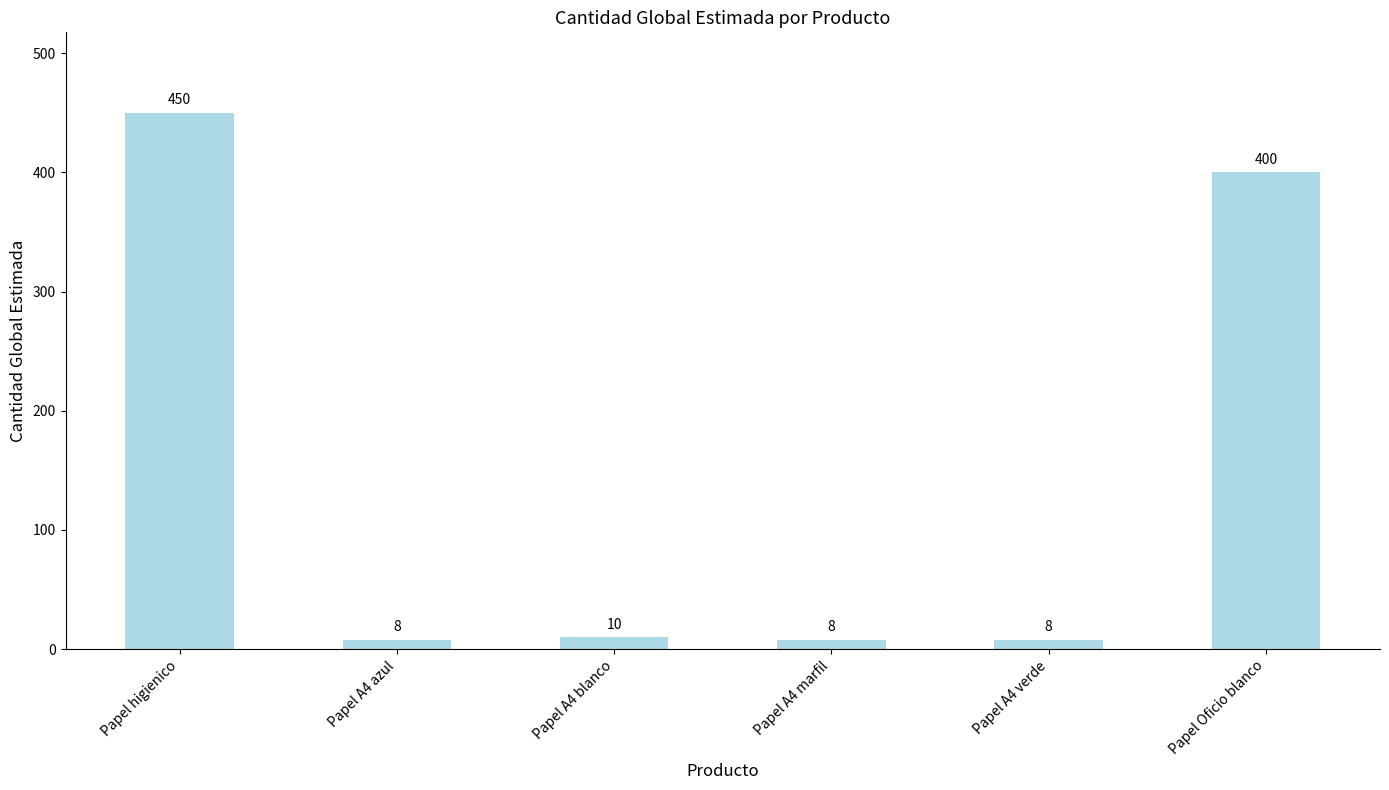

Is it true that the value at Papel A4 verde is 8?

True